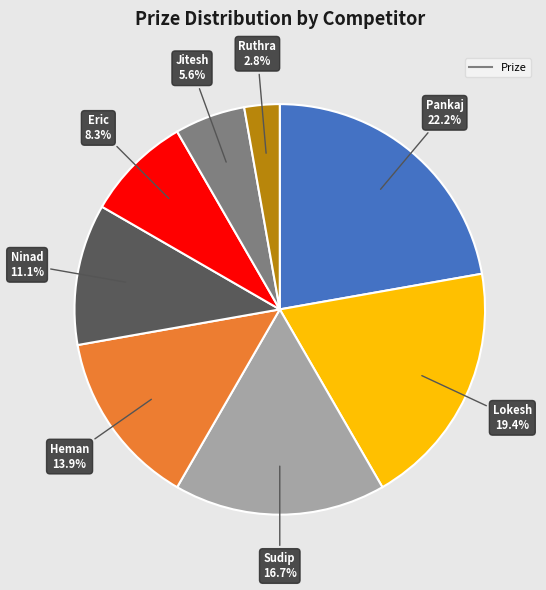

Is there any slice that represents more than half of the pie?

No